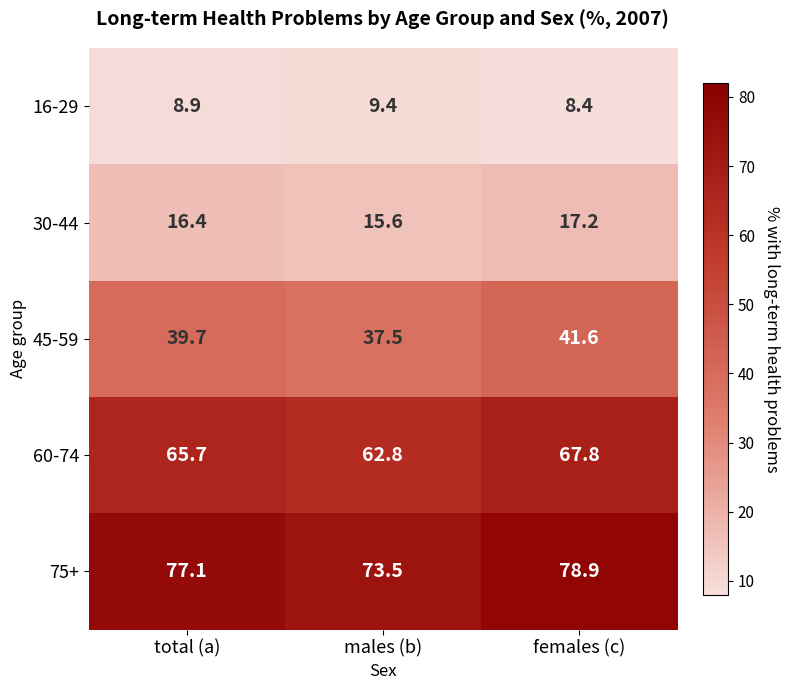

Between total (a) and females (c), which series saw the biggest shift?

60-74